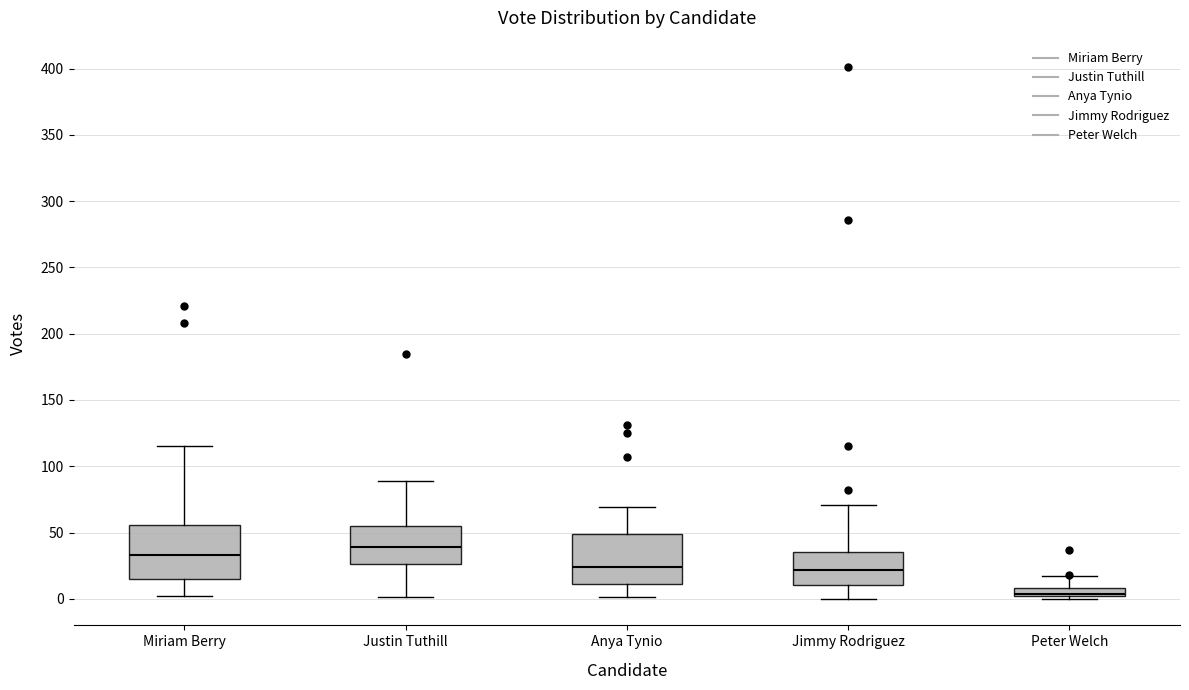

Which box's median line is the highest?

Justin Tuthill